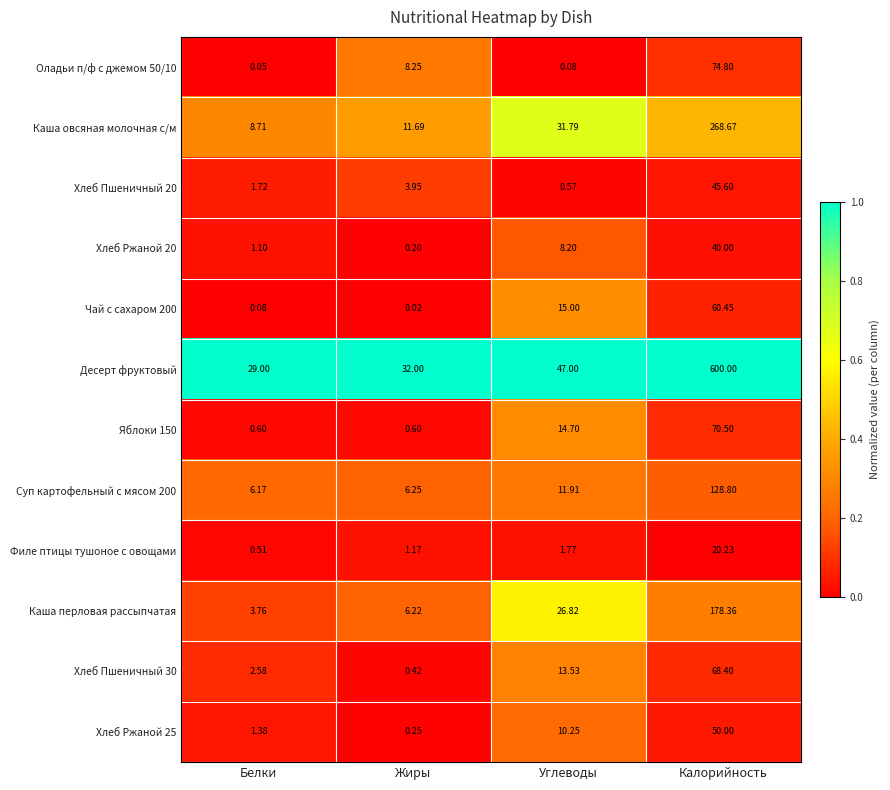

Which category has the lowest value across all series?

Жиры